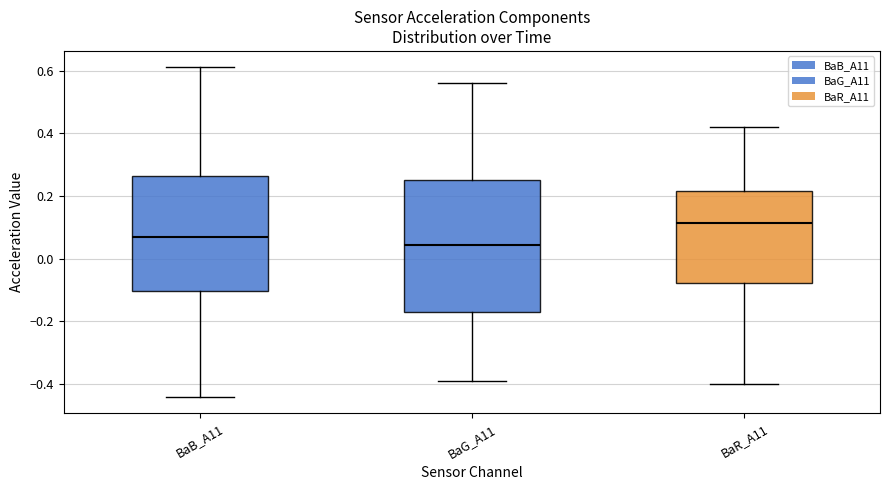

Reading left to right, transcribe this box plot: for each box, give where its median line is, the range the box spans, and where its two whiskers end, as read against the y-axis. The values are not printed on the chart, so give them approximately, as read against the axis.

BaB_A11: median 0.08, box -0.10 to 0.26, whiskers -0.44 to 0.62
BaG_A11: median 0.04, box -0.16 to 0.26, whiskers -0.38 to 0.56
BaR_A11: median 0.12, box -0.08 to 0.22, whiskers -0.40 to 0.42